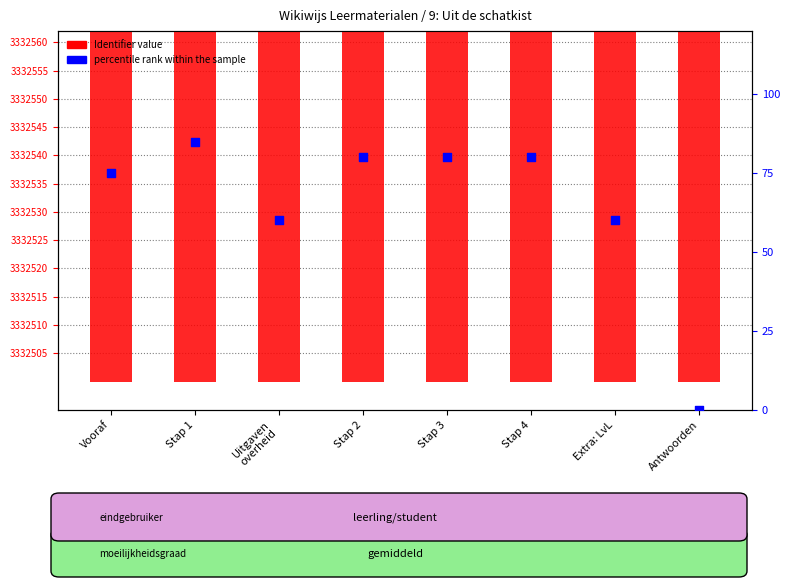

Is the value of percentile rank within the sample at Vooraf greater than the value of Identifier value at Stap 2?

No